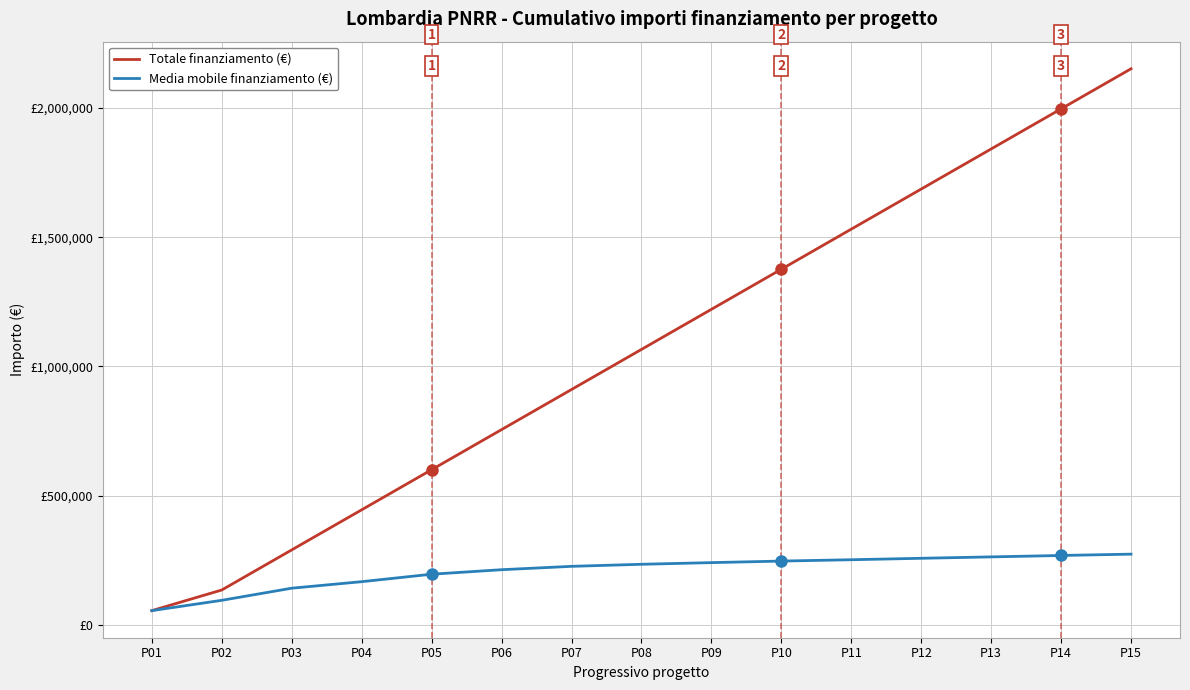

True or false: Totale finanziamento (€) and Media mobile finanziamento (€) cross at least once.

False